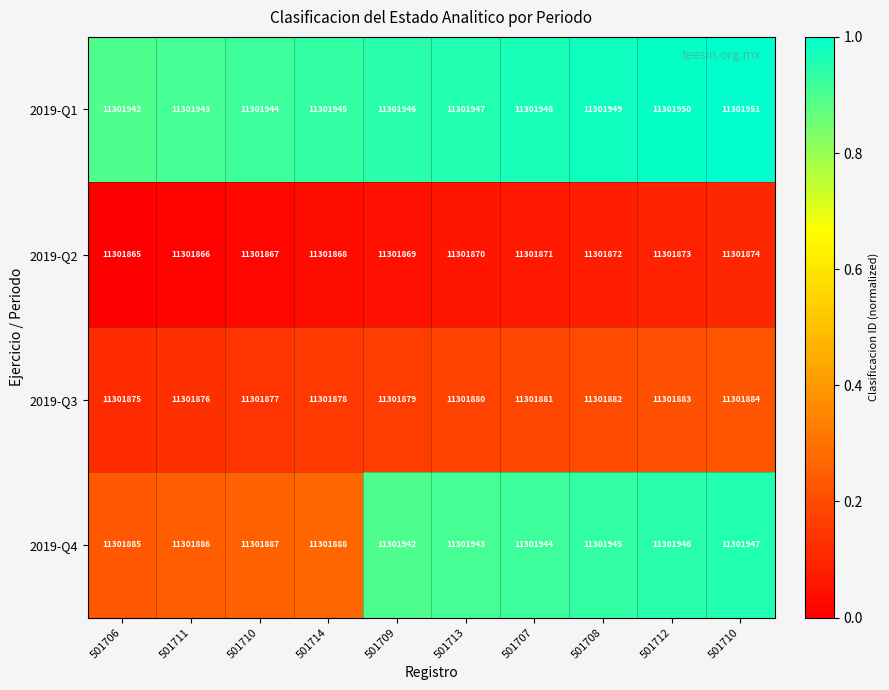

Between 501706 and 501710, which series saw the biggest shift?

2019-Q4